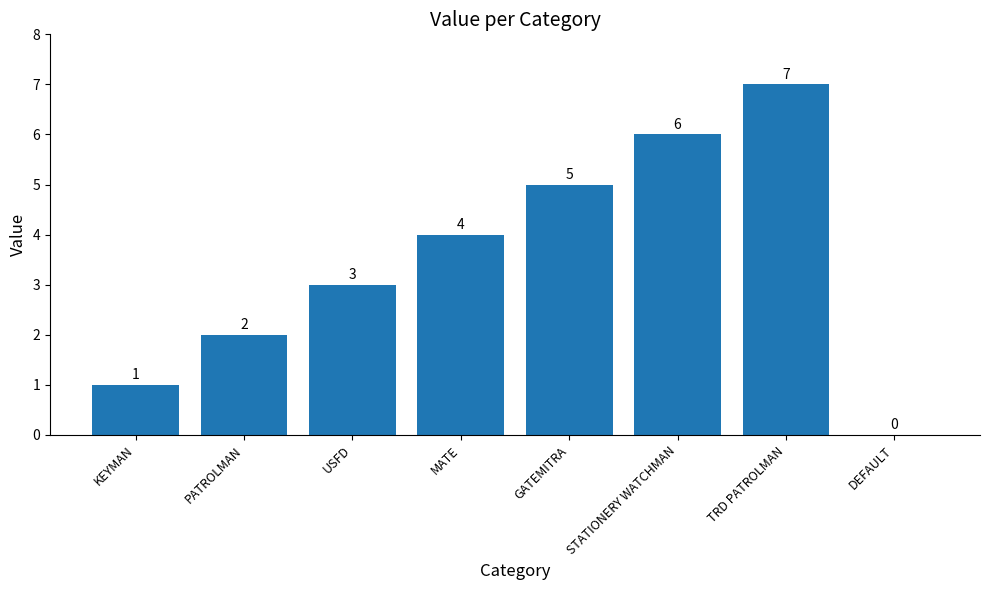

Reading left to right, extract all data points from this chart.

1	2	3	4	5	6	7	0